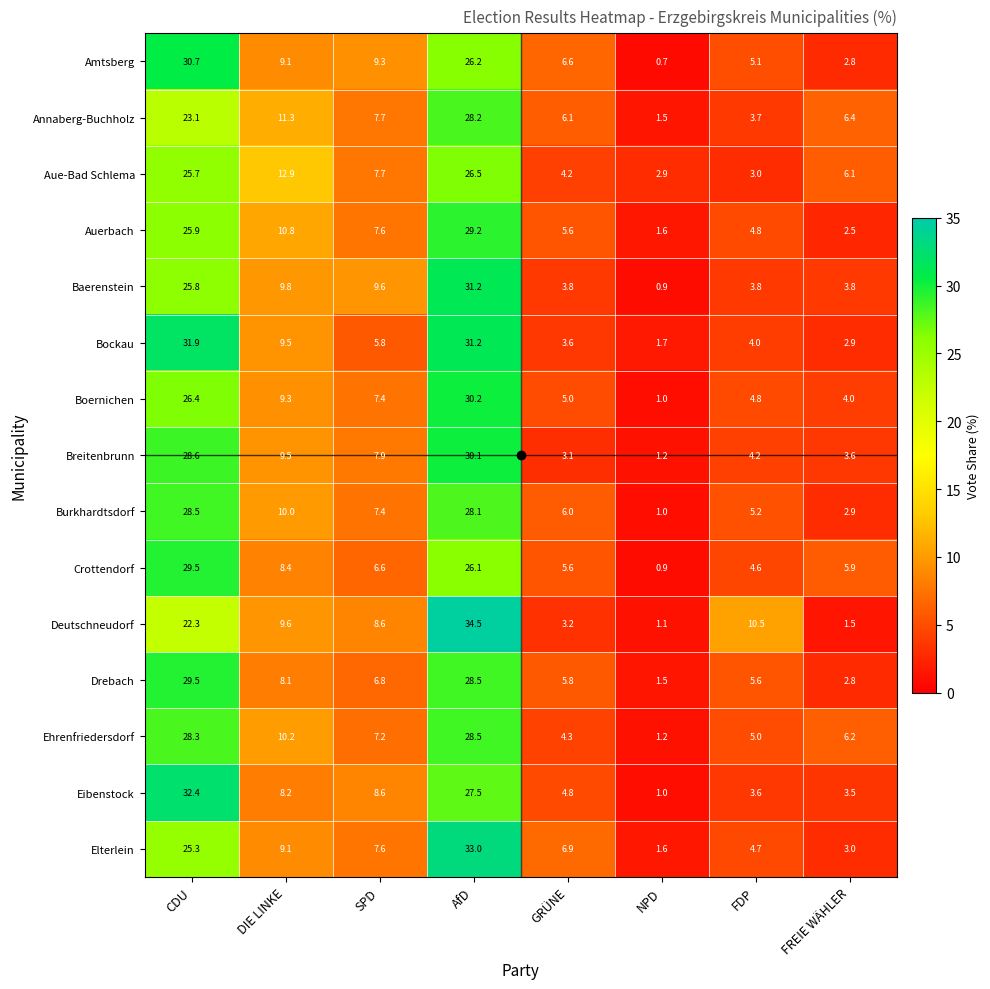

What is the sum of all Eibenstock values?

89.6